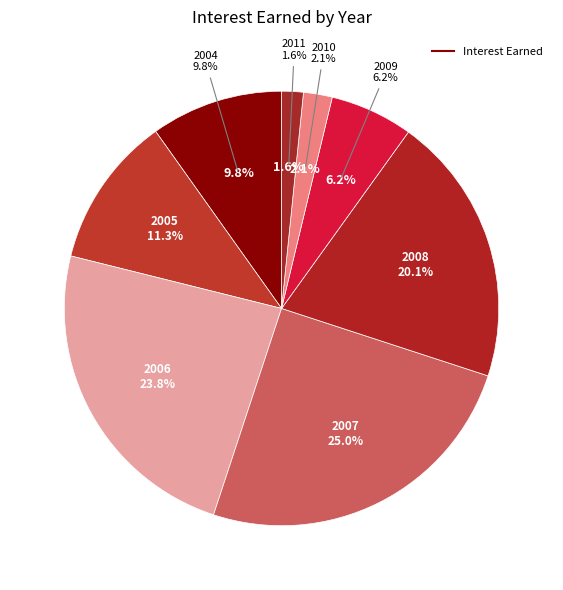

What is the change in value from 2004 to 2011?

-396965